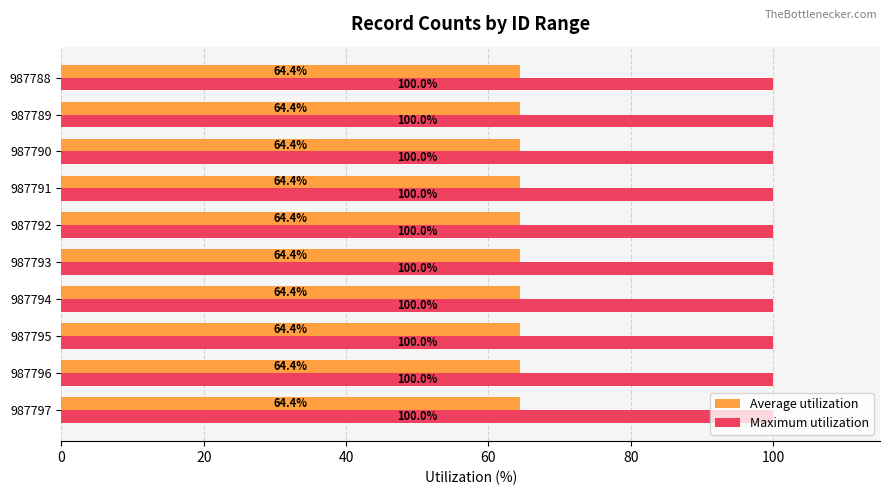

What is the spread (max minus min) of values at 987790?

35.6